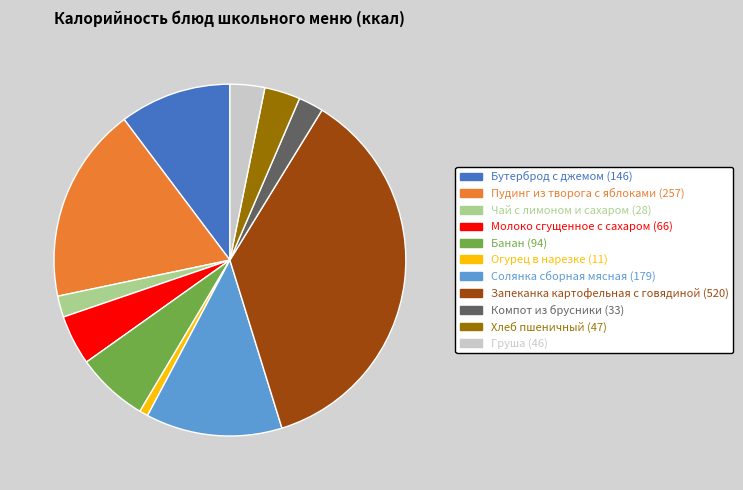

Do Чай с лимоном и сахаром and Запеканка картофельная с говядиной together represent more than half of the pie?

No